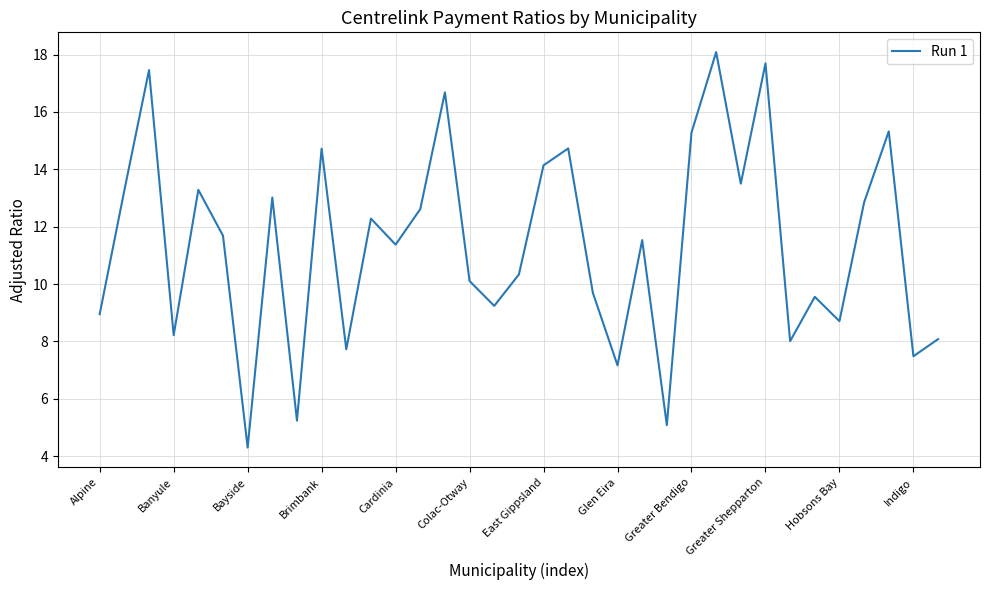

What is the maximum value shown in the chart?

18.1